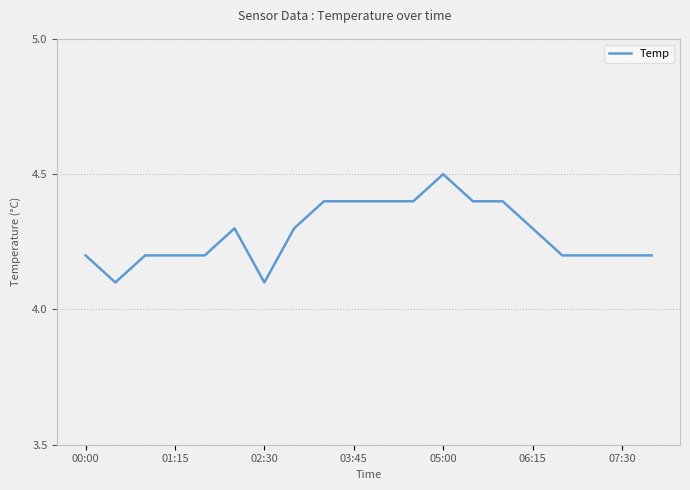

What is the maximum value shown in the chart?

4.5